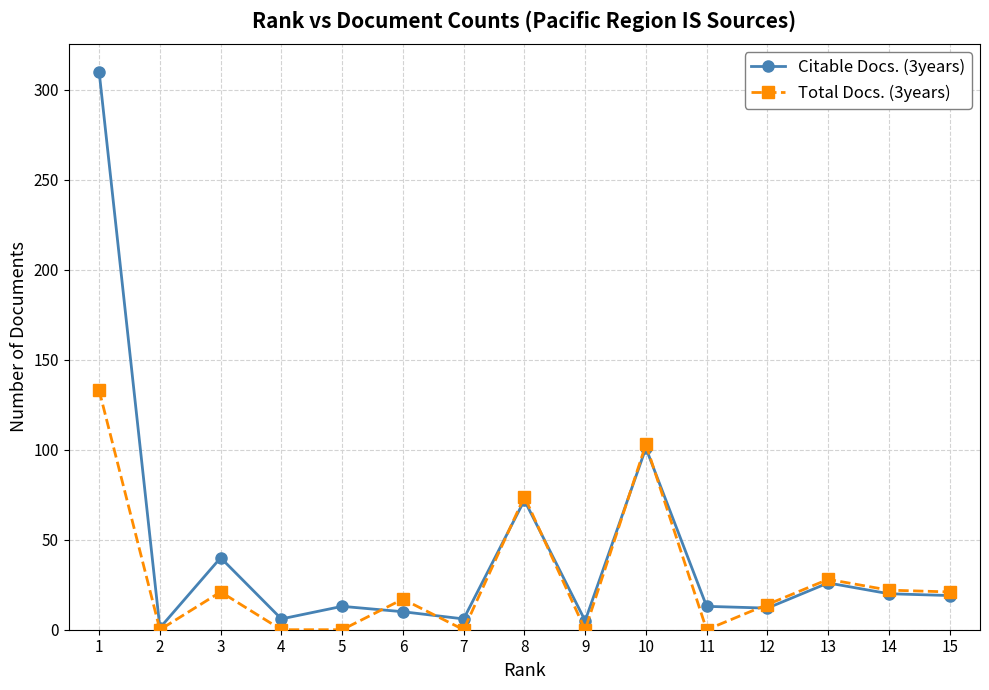

List the series in order of their peak value, lowest first.

Total Docs. (3years), Citable Docs. (3years)